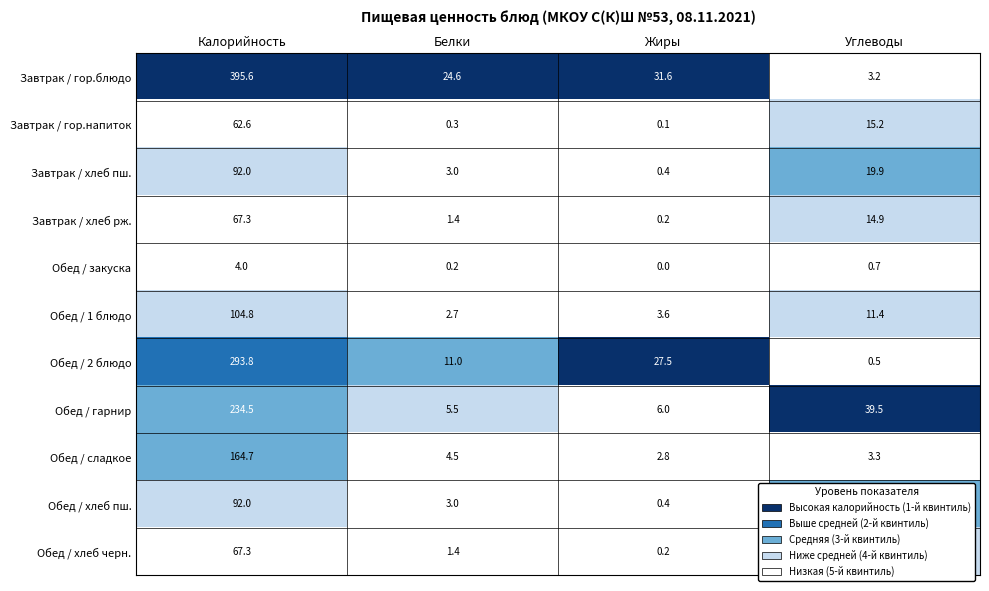

What is the greatest value displayed?

395.6